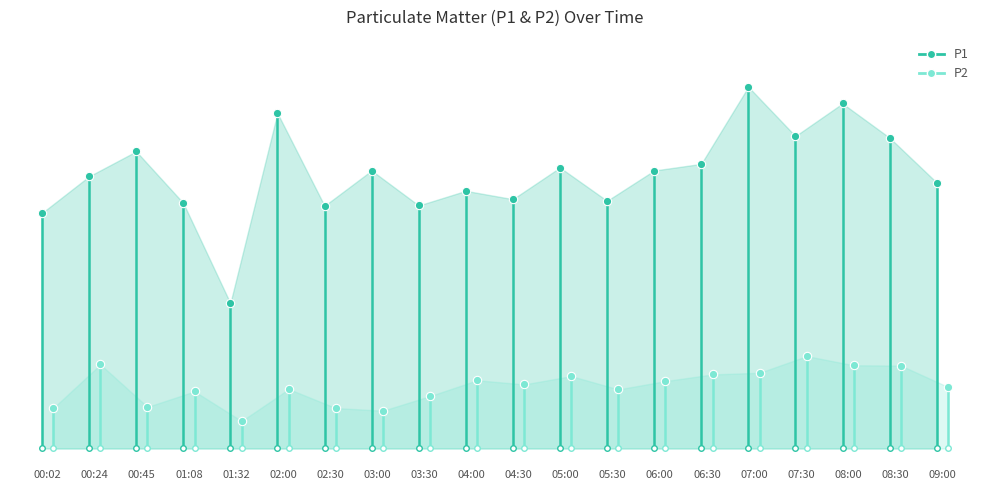

What is the average value of the P1 series?

15.1